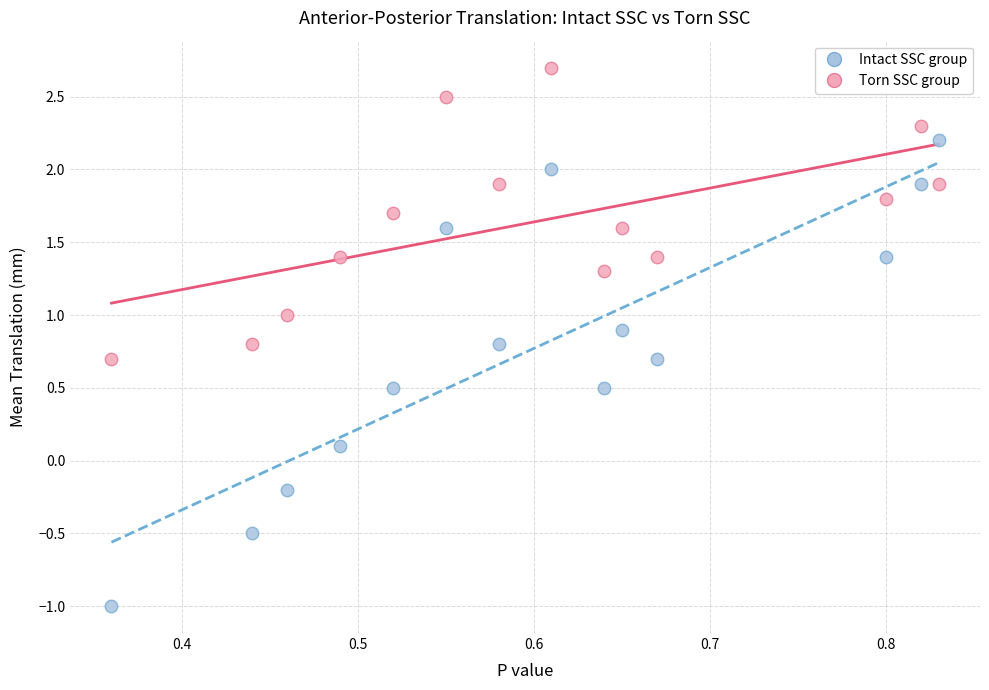

Across all data points, what is the range of X values (max minus min)?

0.5